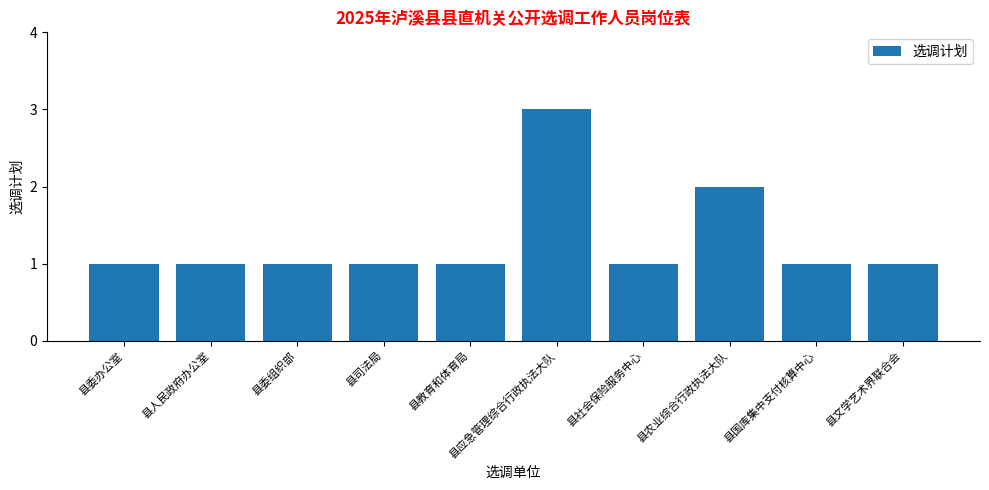

The chart shows a value of 0 at 县委办公室. True or false?

False